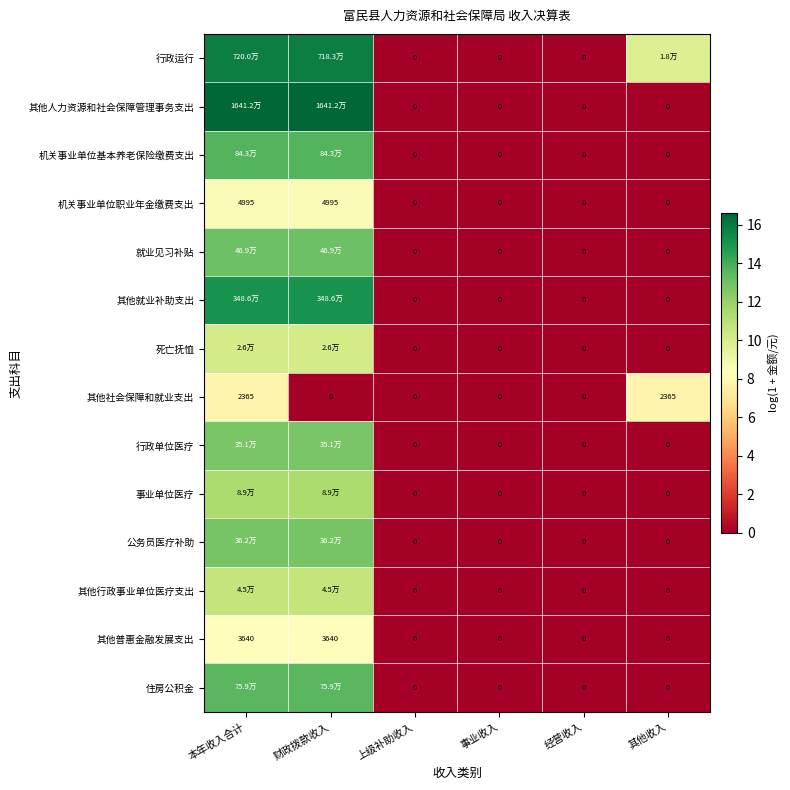

What is the maximum value shown in the chart?

16.6